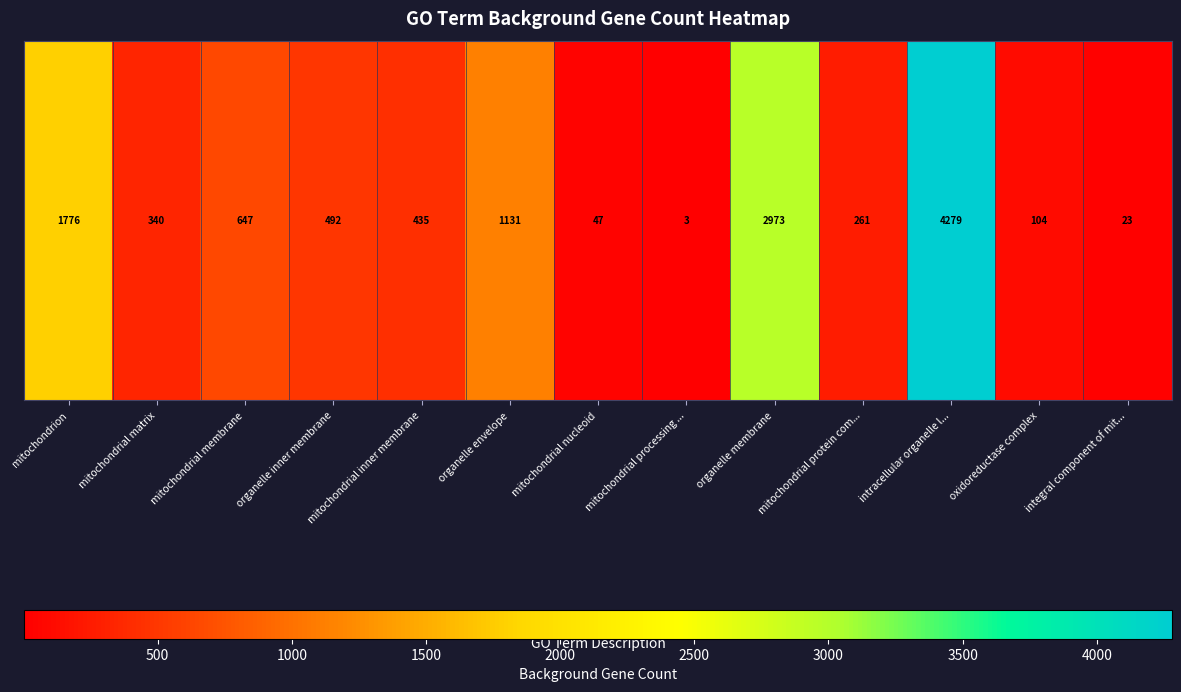

The value at integral component of mit... is 7. True or false?

False